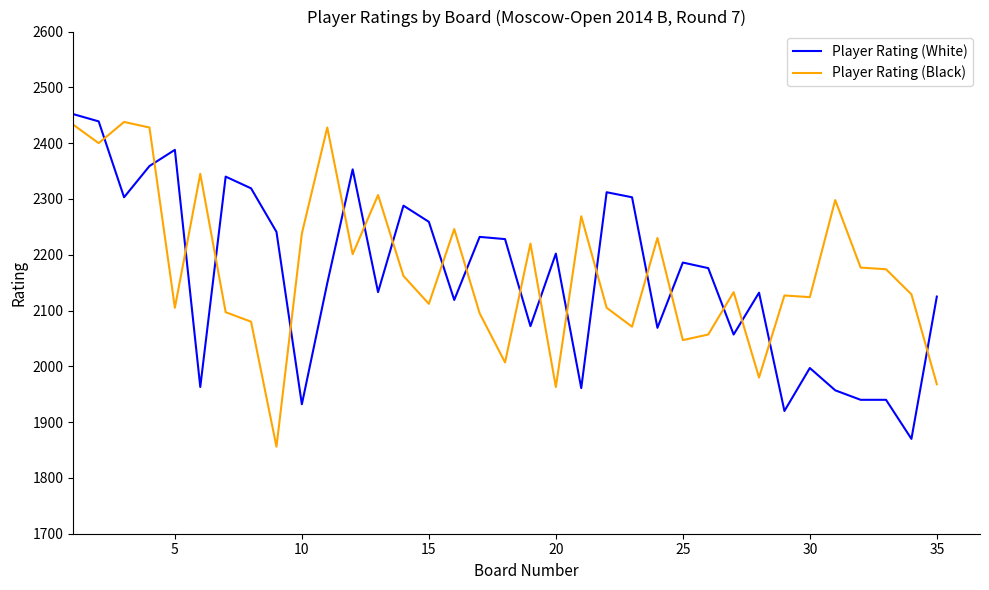

What is the smallest value displayed?

1856